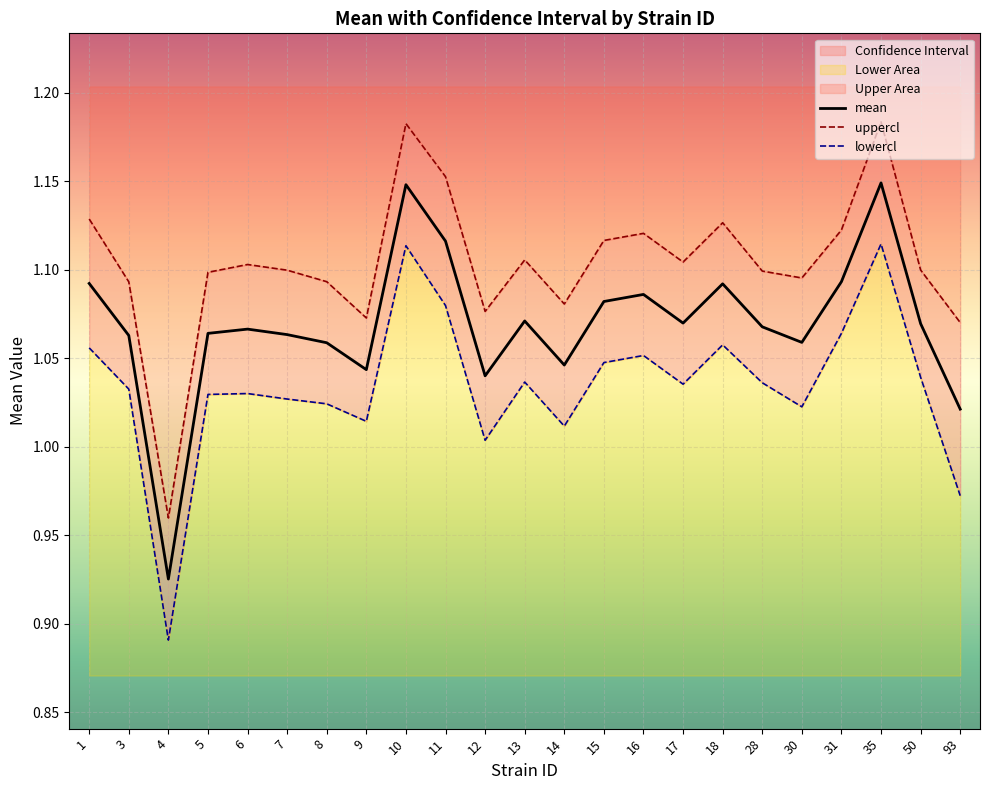

What is the sum of all mean values?

24.6